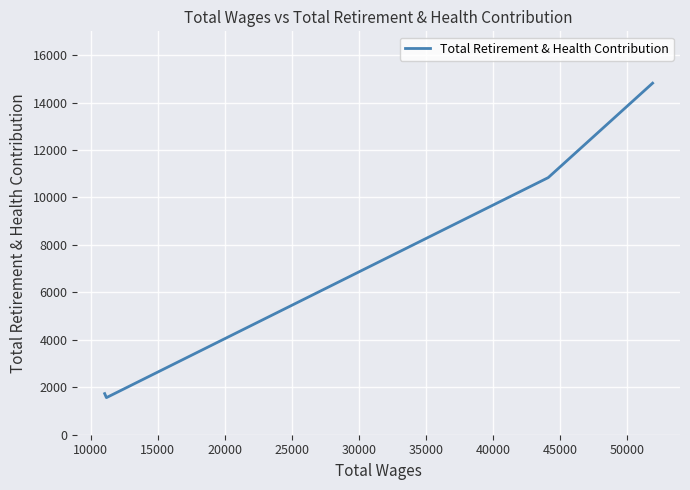

How many points are lower than both their immediate neighbors (excluding endpoints)?

1